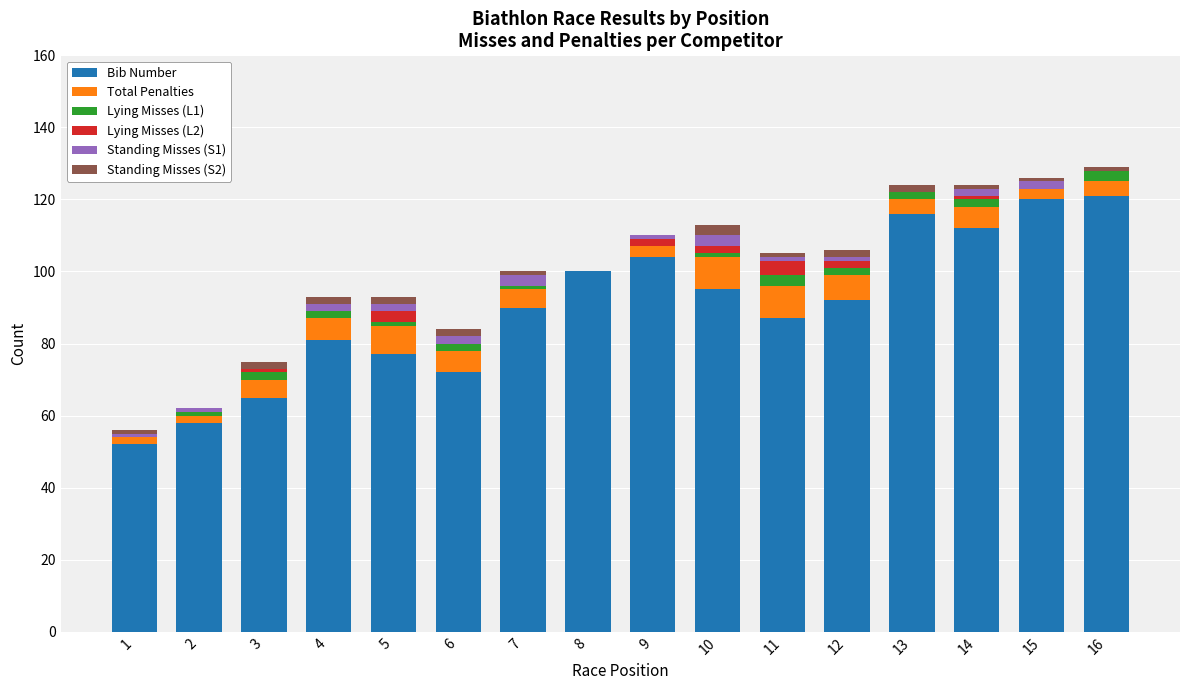

What is the total value across all series at 6?

84